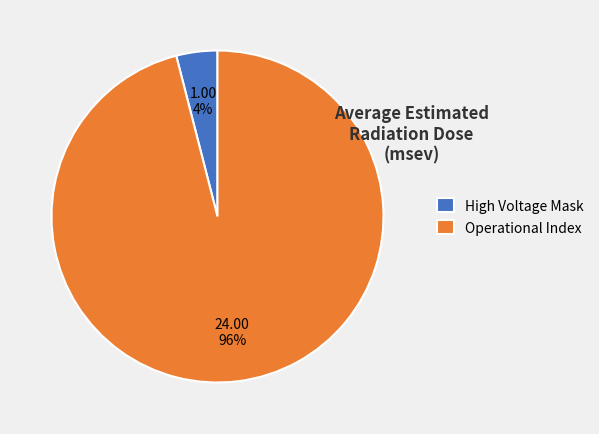

Rank the categories by value from lowest to highest.

High Voltage Mask, Operational Index